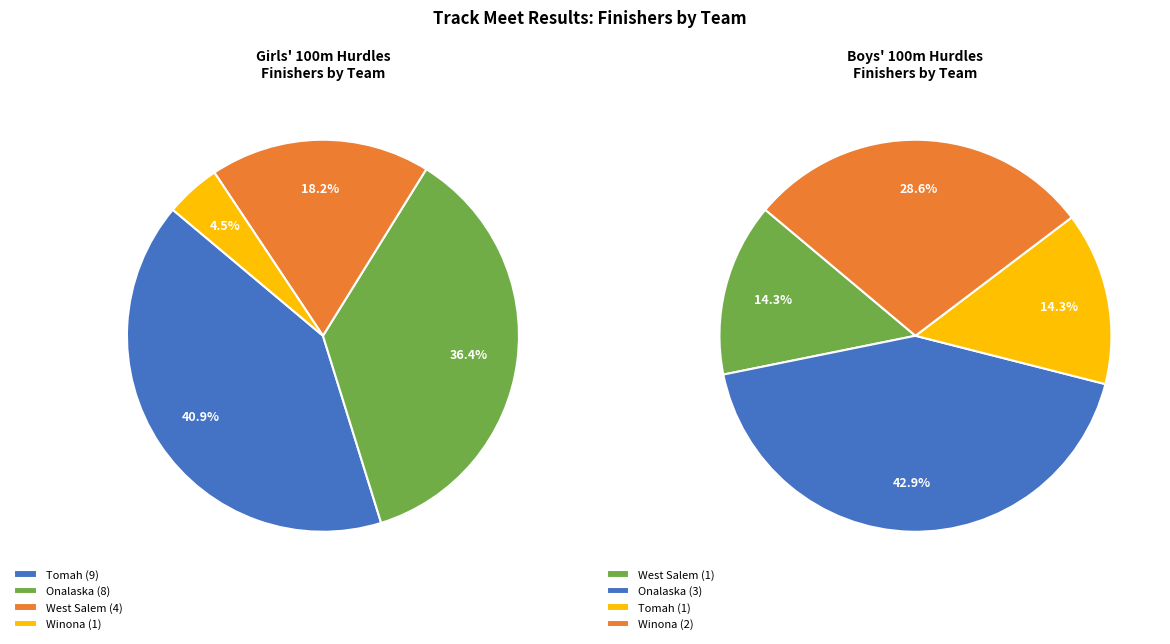

To the nearest percent, what is the average slice percentage?

25%